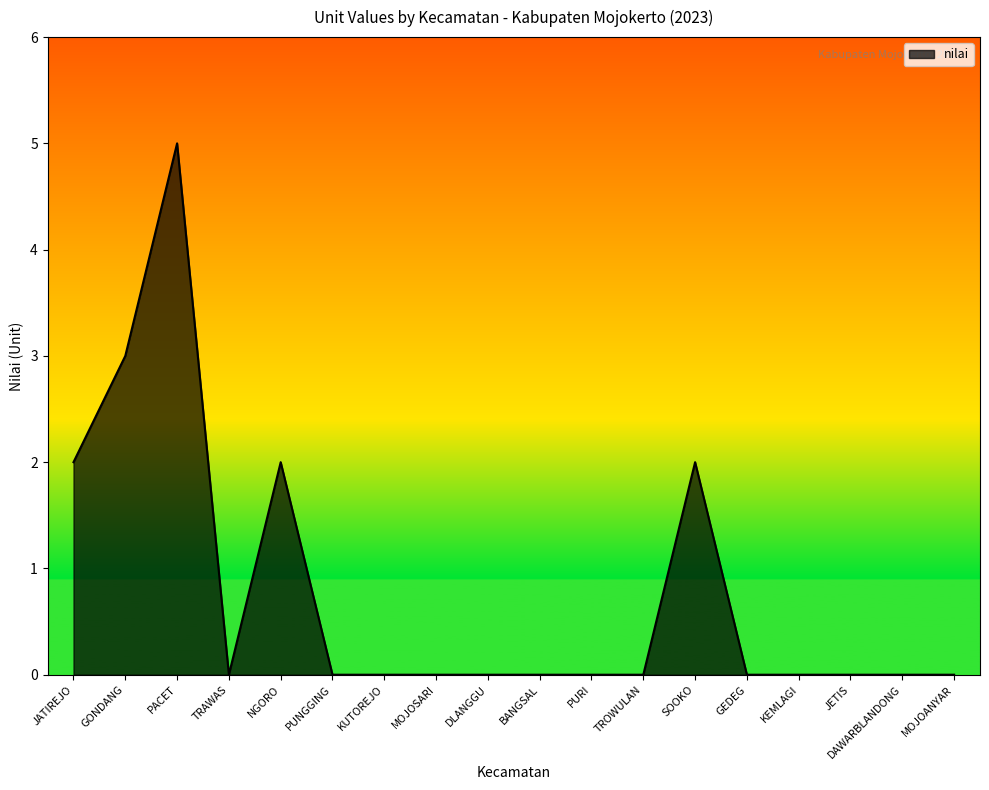

What is the greatest value displayed?

5